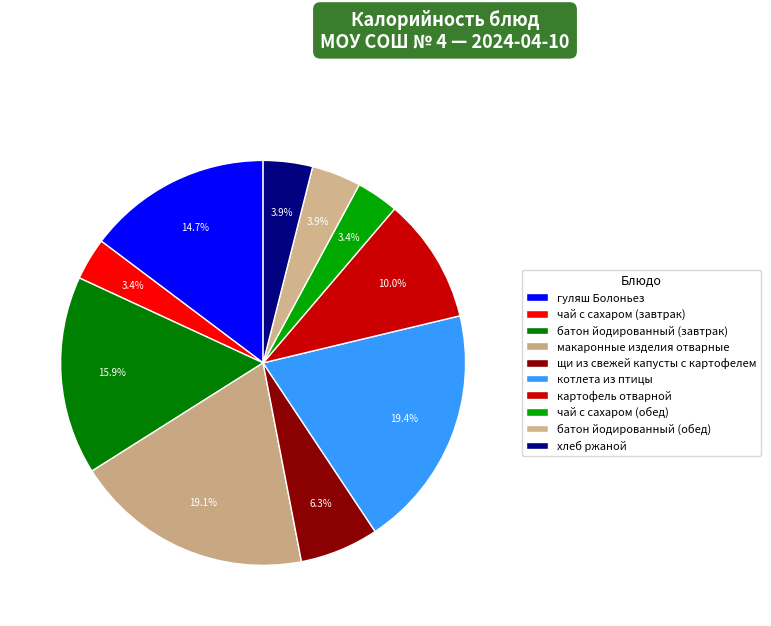

Count the number of slices in the pie.

10